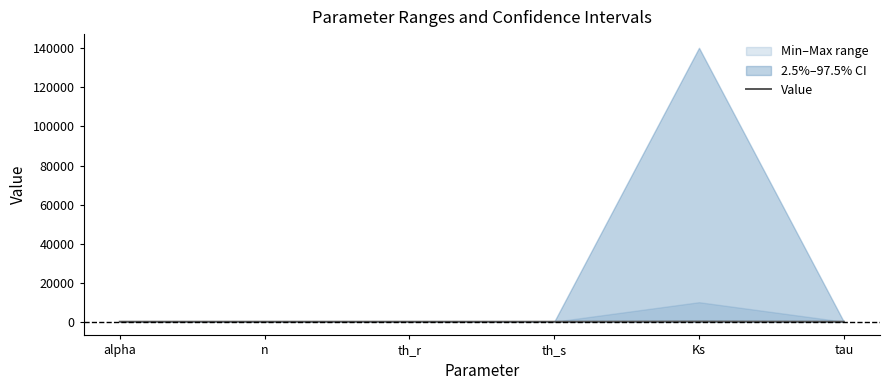

What is the difference between the second highest and minimum values?

4.8